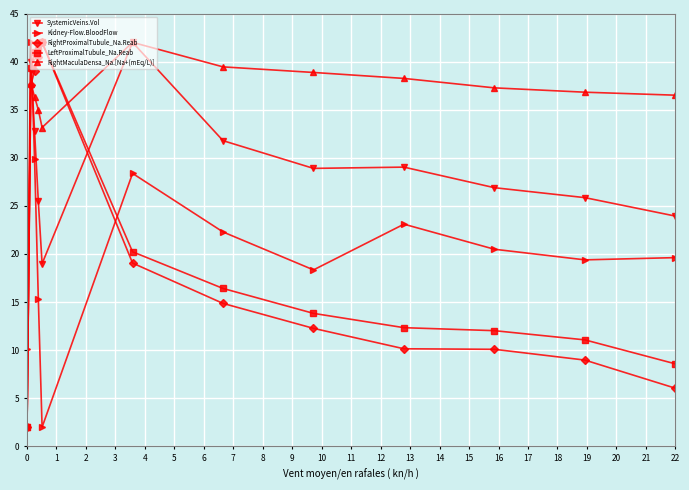

Which series has the largest total across all categories?

RightMaculaDensa_Na.[Na+(mEq/L)]